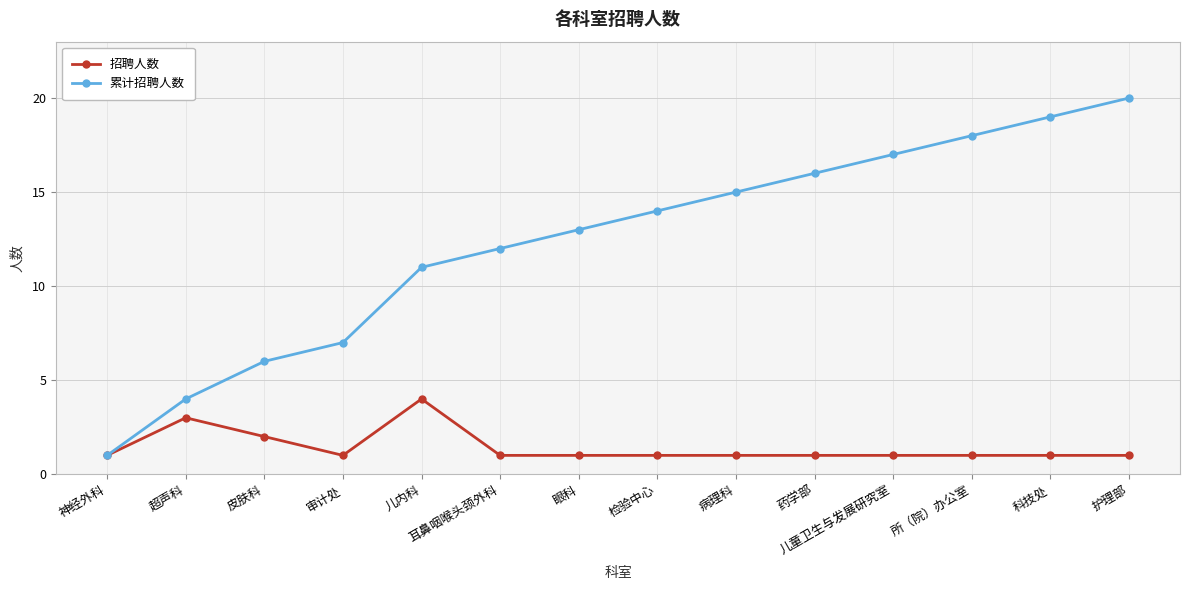

What are all the series names shown in the legend?

招聘人数, 累计招聘人数